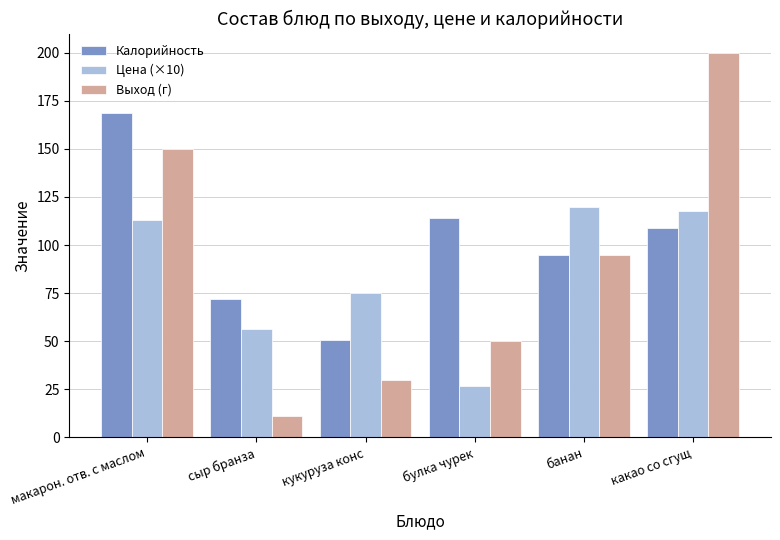

What are all the series names shown in the legend?

Калорийность, Цена (×10), Выход (г)